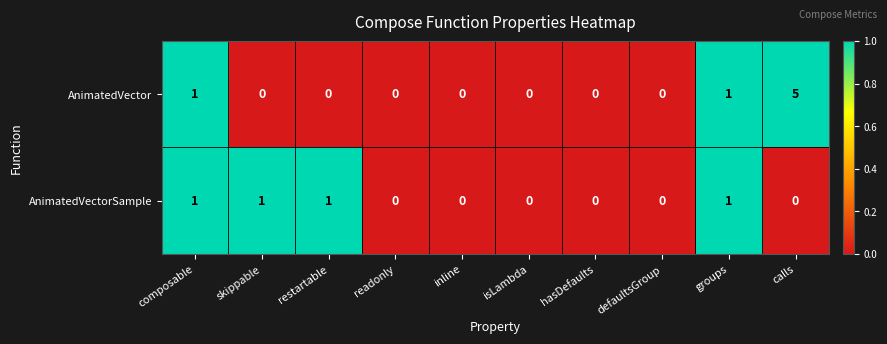

Reading left to right, transcribe all the data shown in this chart.

AnimatedVector: 1	0	0	0	0	0	0	0	1	5
AnimatedVectorSample: 1	1	1	0	0	0	0	0	1	0